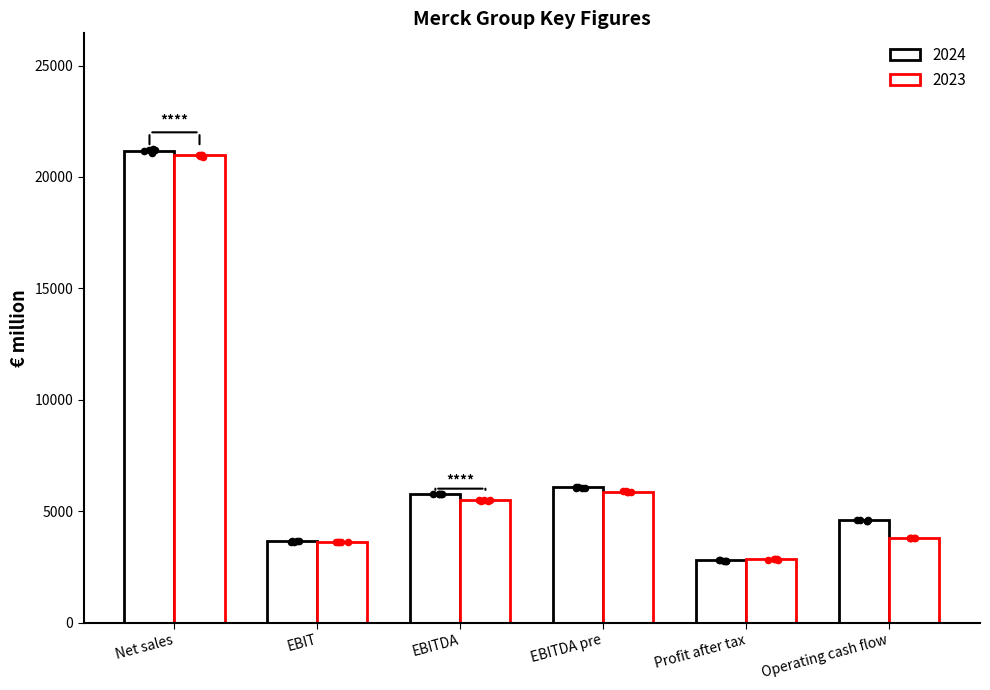

Which series contains the highest Y value?

2024